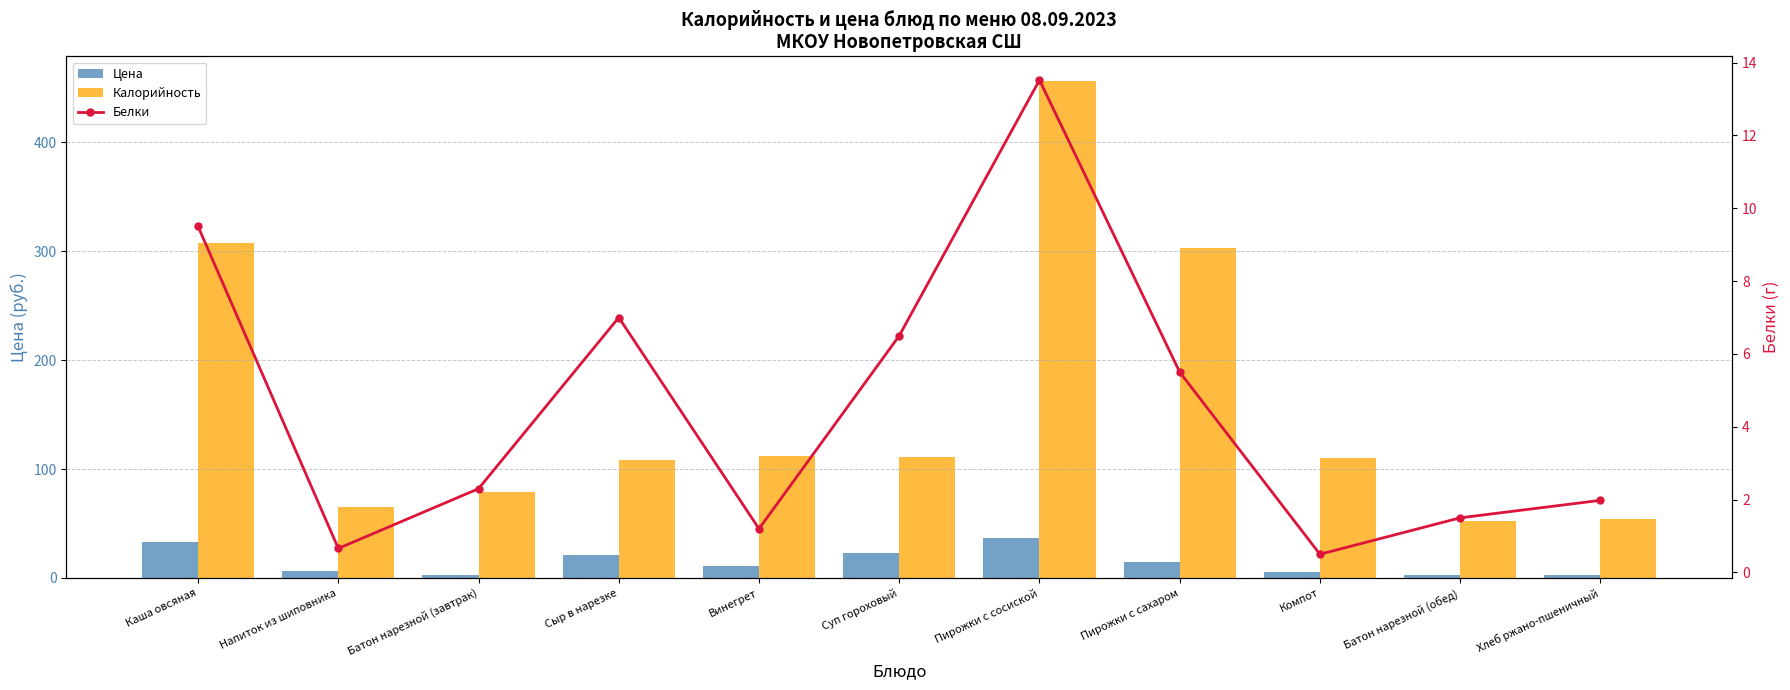

What position from the right is Пирожки с сосиской?

5